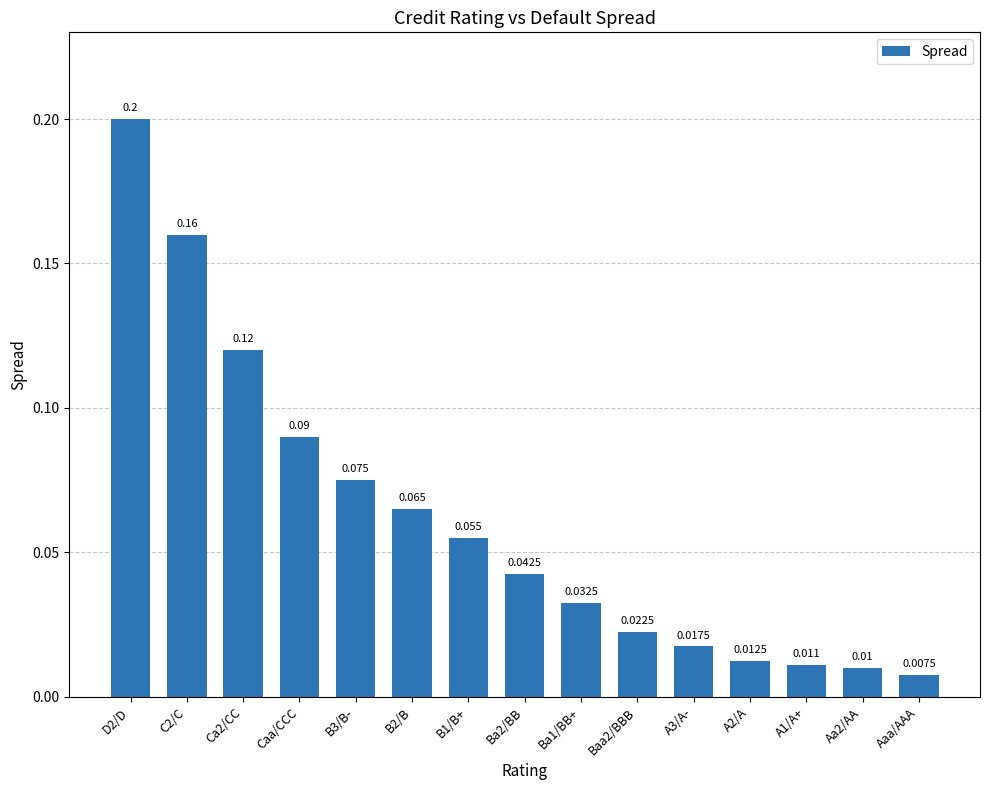

What is the label of the 12th bar from the right?

Caa/CCC